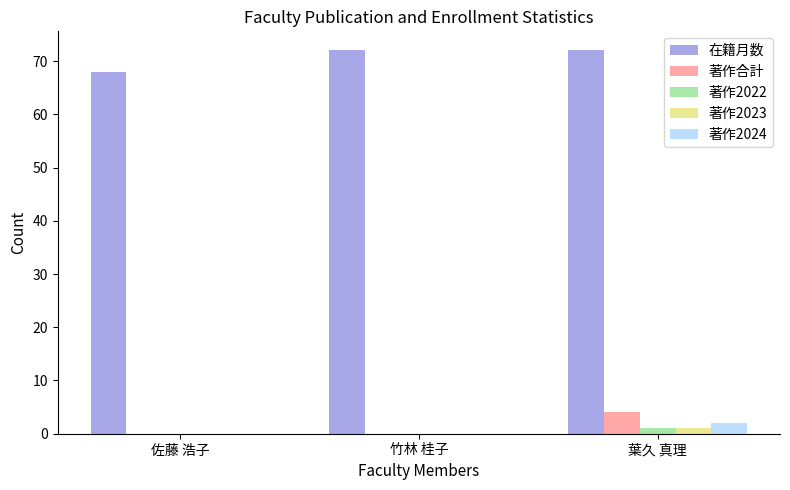

Which category has the highest value in the 著作2023 series?

葉久 真理